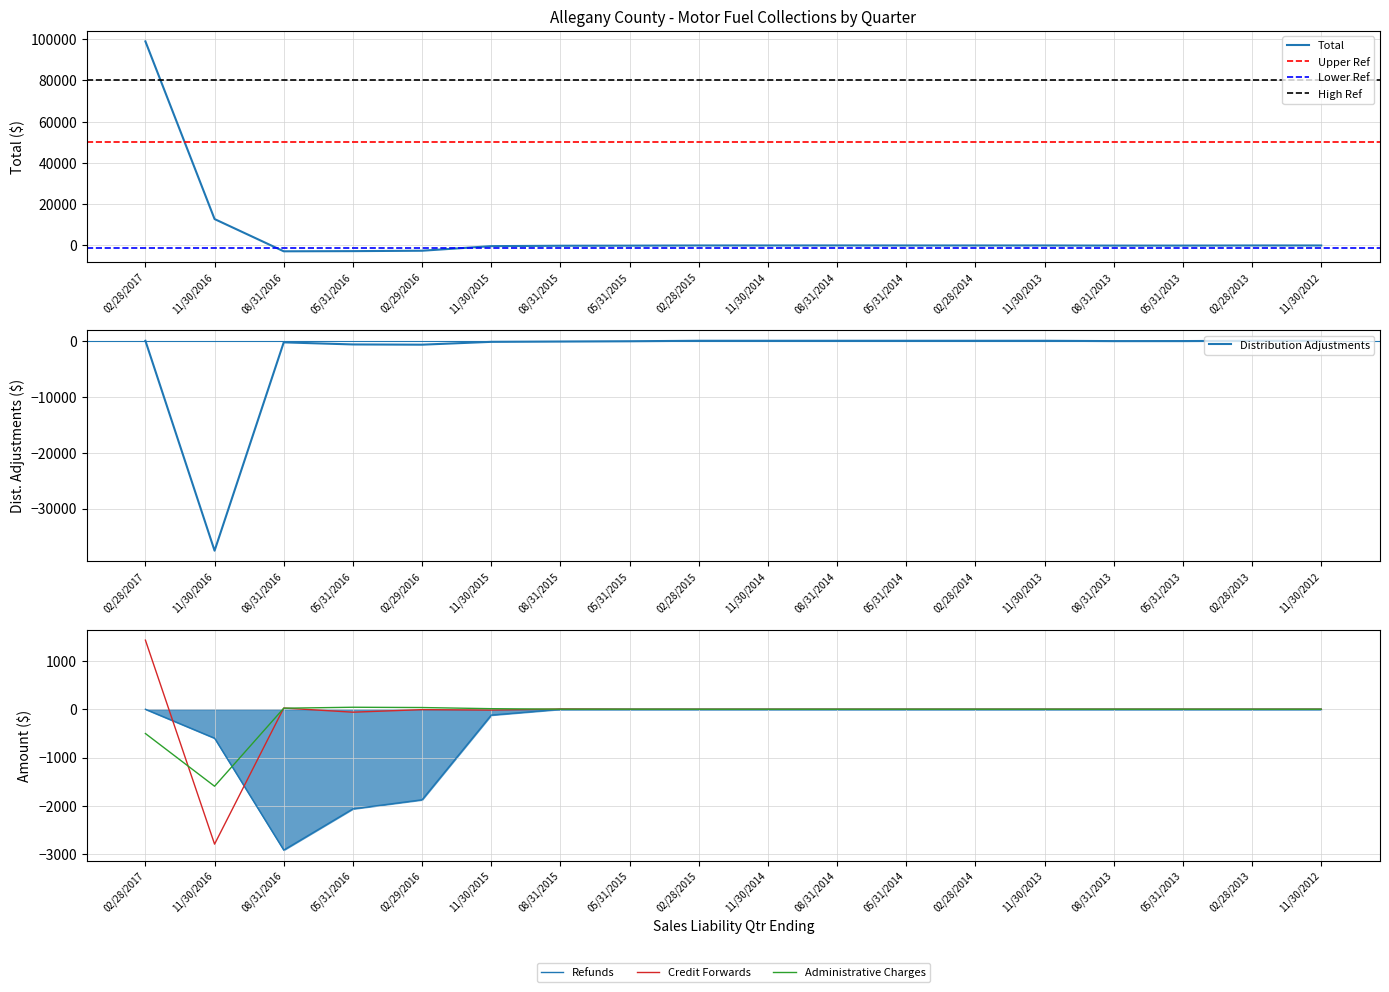

Reading left to right, extract all data points from this chart.

Total: 02/28/2017=98864.2	11/30/2016=12792.7	08/31/2016=-2822.7	05/31/2016=-2739.5	02/29/2016=-2546.2	11/30/2015=-318.7	08/31/2015=-132.1	05/31/2015=-84.3	02/28/2015=-0.0	11/30/2014=0.6	08/31/2014=19.3	05/31/2014=0.3	02/28/2014=0.1	11/30/2013=0.1	08/31/2013=-58.1	05/31/2013=-53.8	02/28/2013=0.0	11/30/2012=0.0
Refunds: 02/28/2017=0.0	11/30/2016=-599.4	08/31/2016=-2916.1	05/31/2016=-2062.9	02/29/2016=-1875.0	11/30/2015=-121.0	08/31/2015=-0.7	05/31/2015=0.0	02/28/2015=0.0	11/30/2014=0.0	08/31/2014=0.0	05/31/2014=0.0	02/28/2014=-0.0	11/30/2013=0.0	08/31/2013=0.0	05/31/2013=0.0	02/28/2013=0.0	11/30/2012=0.0
Credit Forwards: 02/28/2017=1430.7	11/30/2016=-2793.4	08/31/2016=24.9	05/31/2016=-61.2	02/29/2016=-8.2	11/30/2015=-17.5	08/31/2015=4.8	05/31/2015=0.0	02/28/2015=0.0	11/30/2014=0.0	08/31/2014=0.0	05/31/2014=0.0	02/28/2014=0.0	11/30/2013=0.0	08/31/2013=0.0	05/31/2013=0.0	02/28/2013=0.0	11/30/2012=0.0
Distribution Adjustments: 02/28/2017=-1.2	11/30/2016=-37535.1	08/31/2016=-283.6	05/31/2016=-657.0	02/29/2016=-698.4	11/30/2015=-191.9	08/31/2015=-136.9	05/31/2015=-85.3	02/28/2015=0.0	11/30/2014=0.0	08/31/2014=0.0	05/31/2014=0.0	02/28/2014=0.0	11/30/2013=0.0	08/31/2013=-58.1	05/31/2013=-53.8	02/28/2013=0.0	11/30/2012=0.0
Administrative Charges: 02/28/2017=-503.0	11/30/2016=-1594.5	08/31/2016=21.2	05/31/2016=41.3	02/29/2016=35.4	11/30/2015=11.6	08/31/2015=0.8	05/31/2015=1.0	02/28/2015=-0.0	11/30/2014=-0.1	08/31/2014=-0.2	05/31/2014=0.3	02/28/2014=0.1	11/30/2013=0.1	08/31/2013=0.1	05/31/2013=0.0	02/28/2013=0.0	11/30/2012=0.0